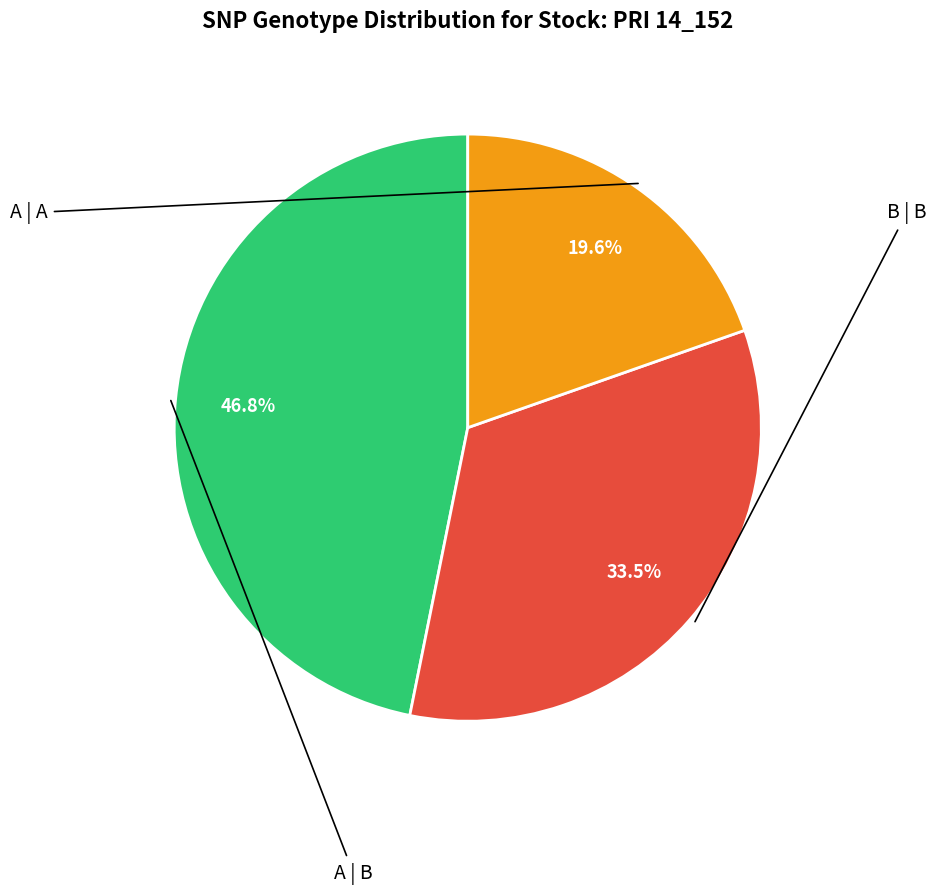

Does any single category account for the majority?

No